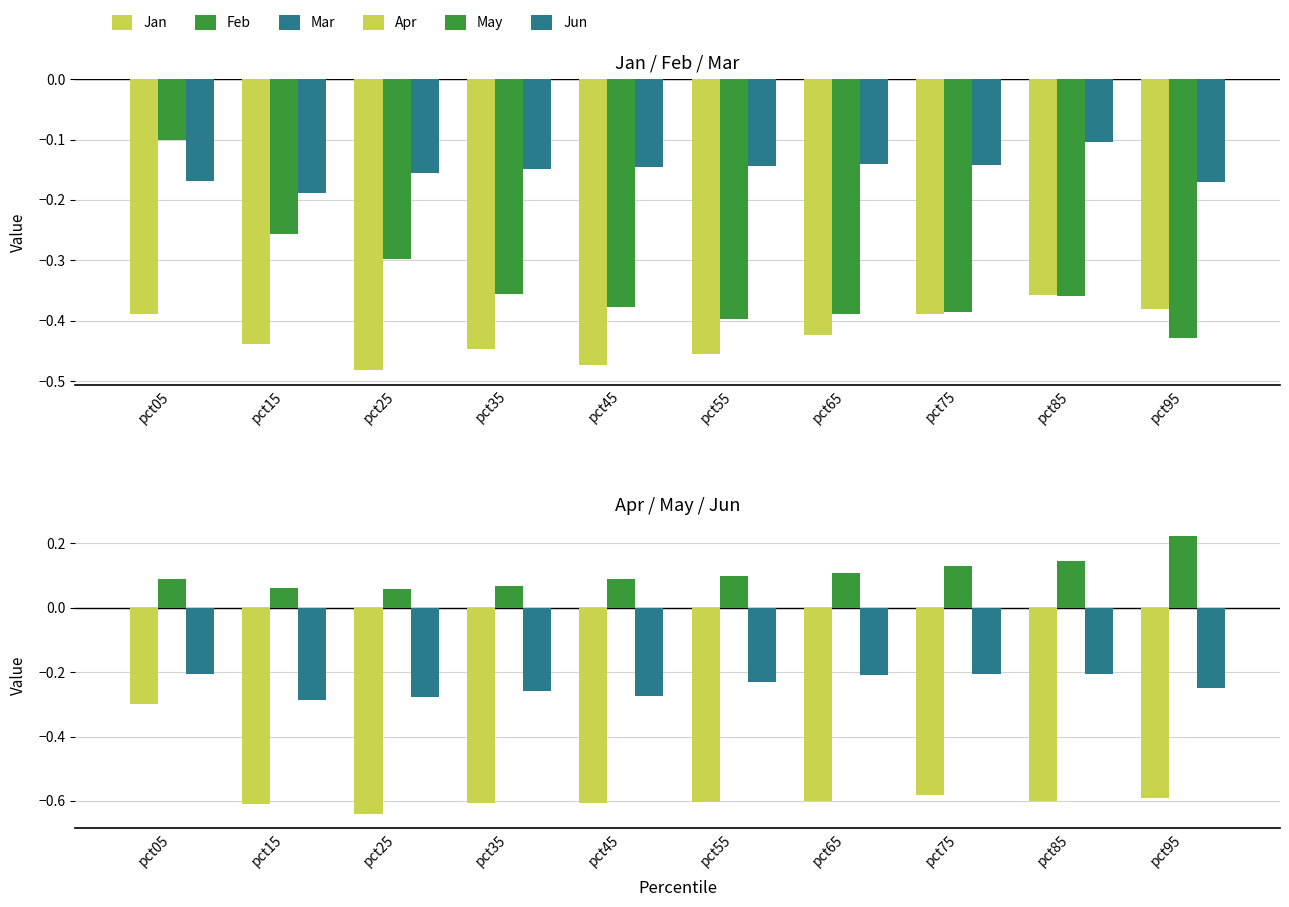

What is the difference between the second highest and second lowest values in the Jun series?

0.1